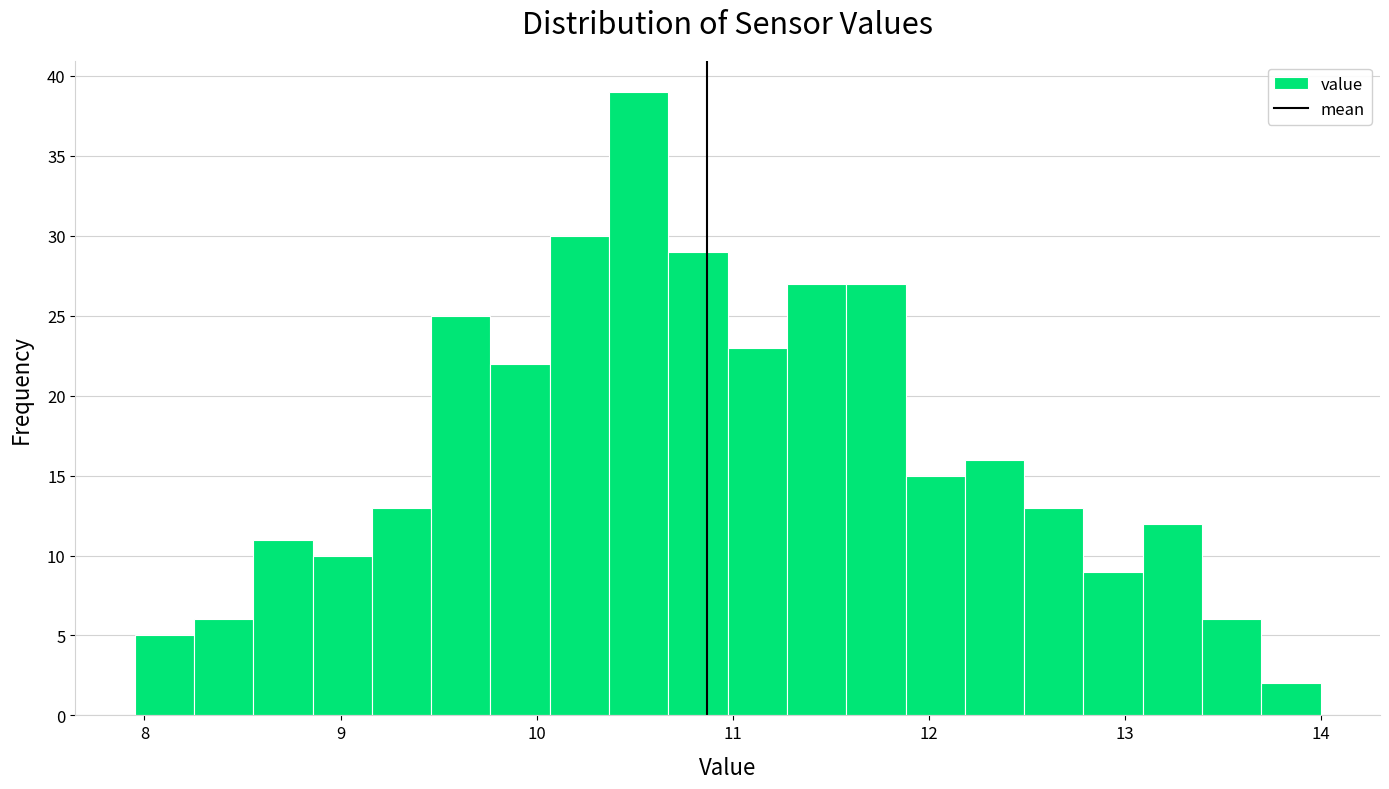

Around what value on the x-axis is the tallest bar? Give the approximate position of its centre, as read against the axis.

10.5